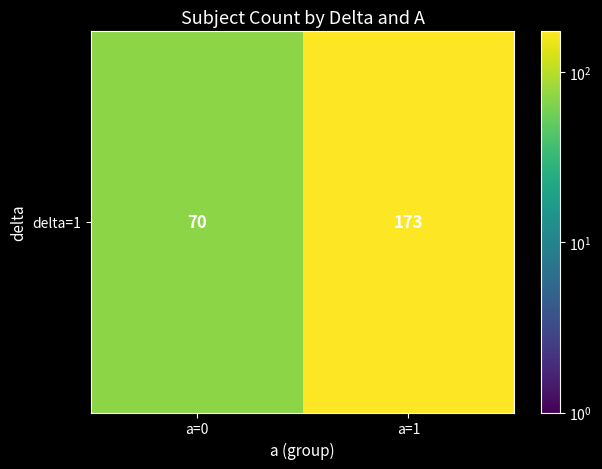

Reading left to right, transcribe all the data shown in this chart.

70	173